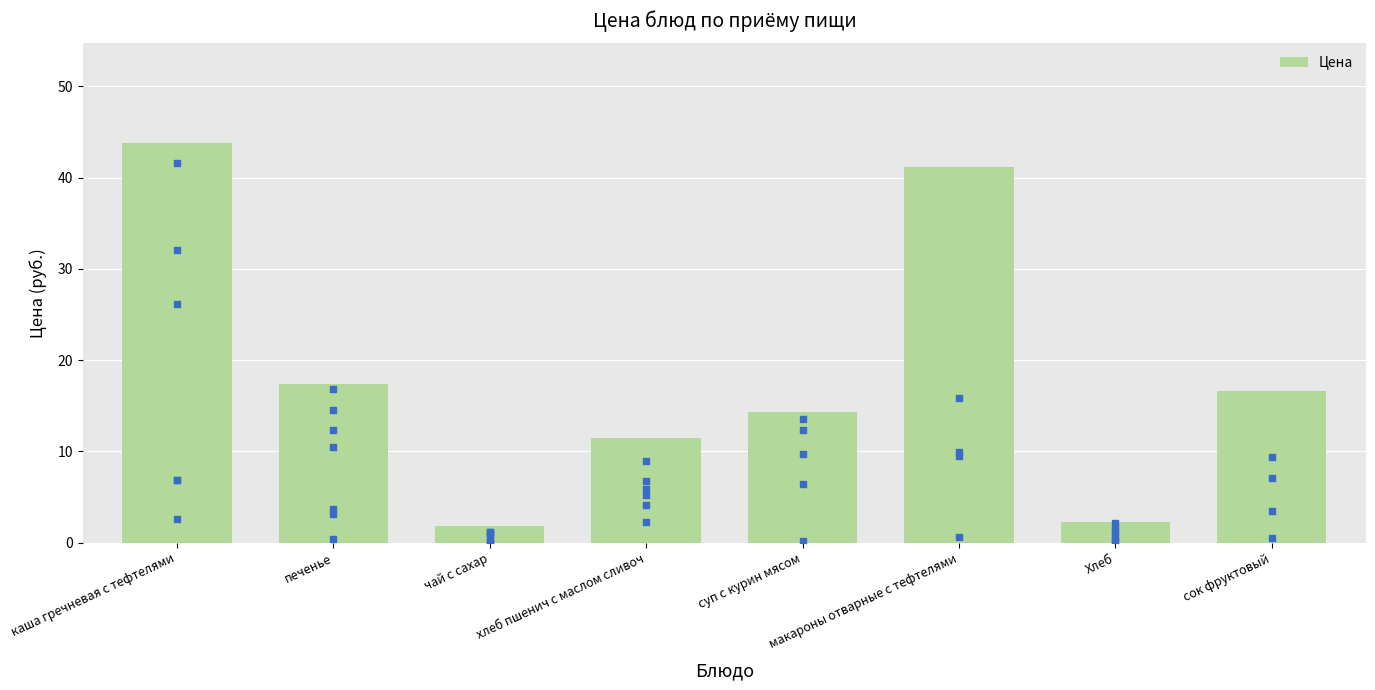

What is the ratio of the value at хлеб пшенич с маслом сливоч to the value at чай с сахар?

6.2